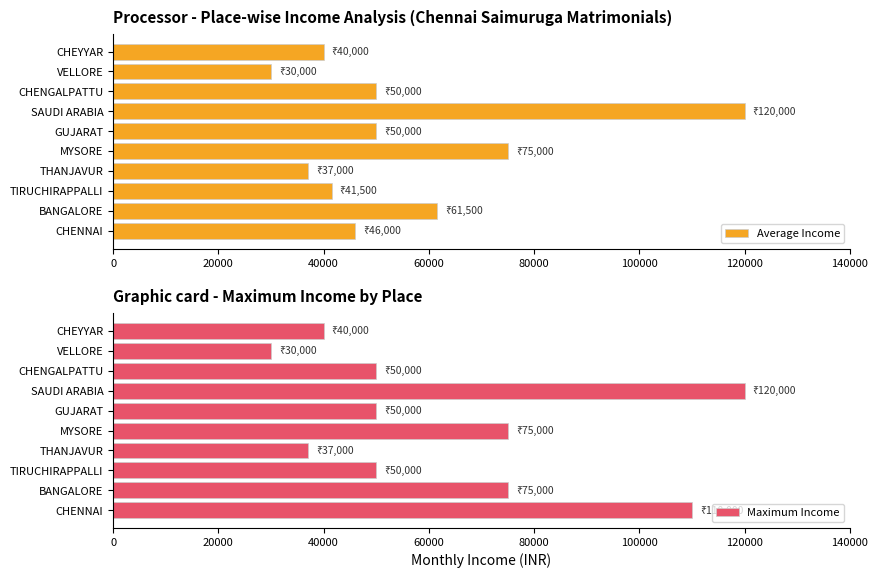

What is the lowest value of the Average Income series?

30000